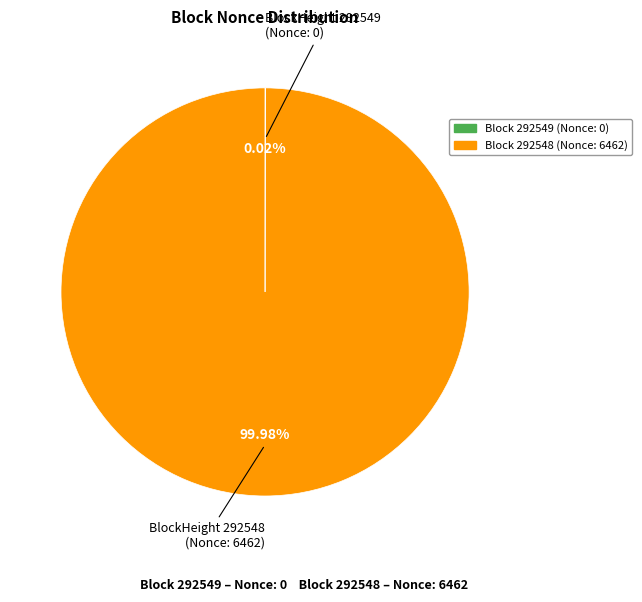

Does any single category account for the majority?

Yes